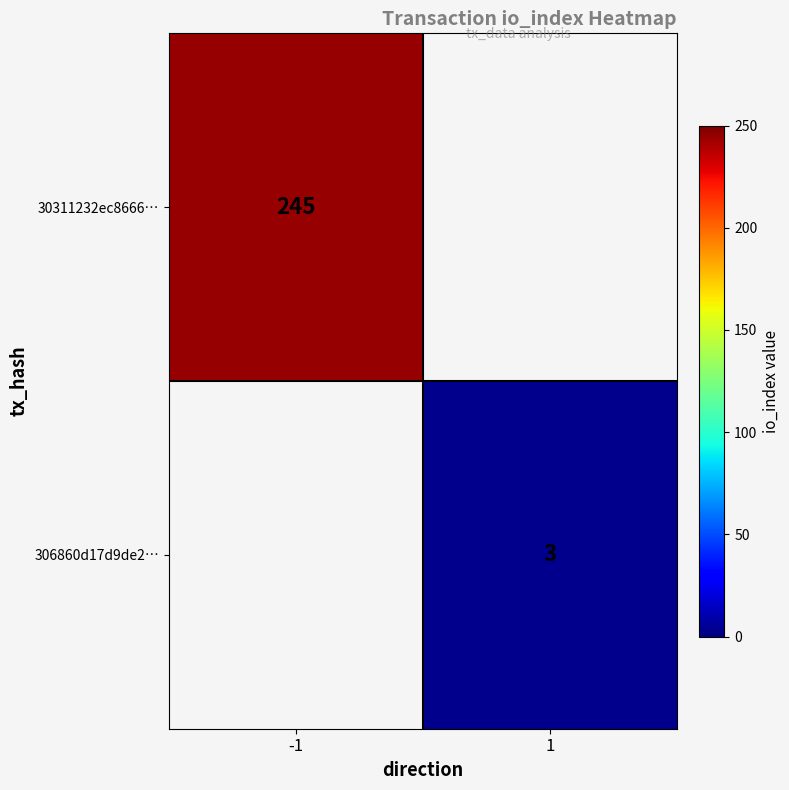

The 306860d17d9de2… series shows 3 at 1. True or false?

True